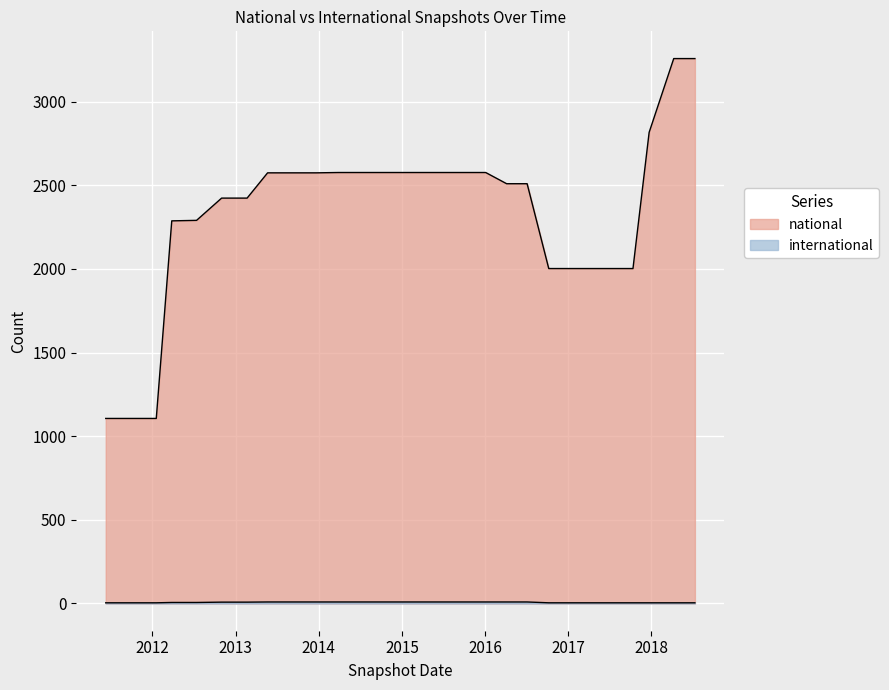

What is the sum of all international values?

197